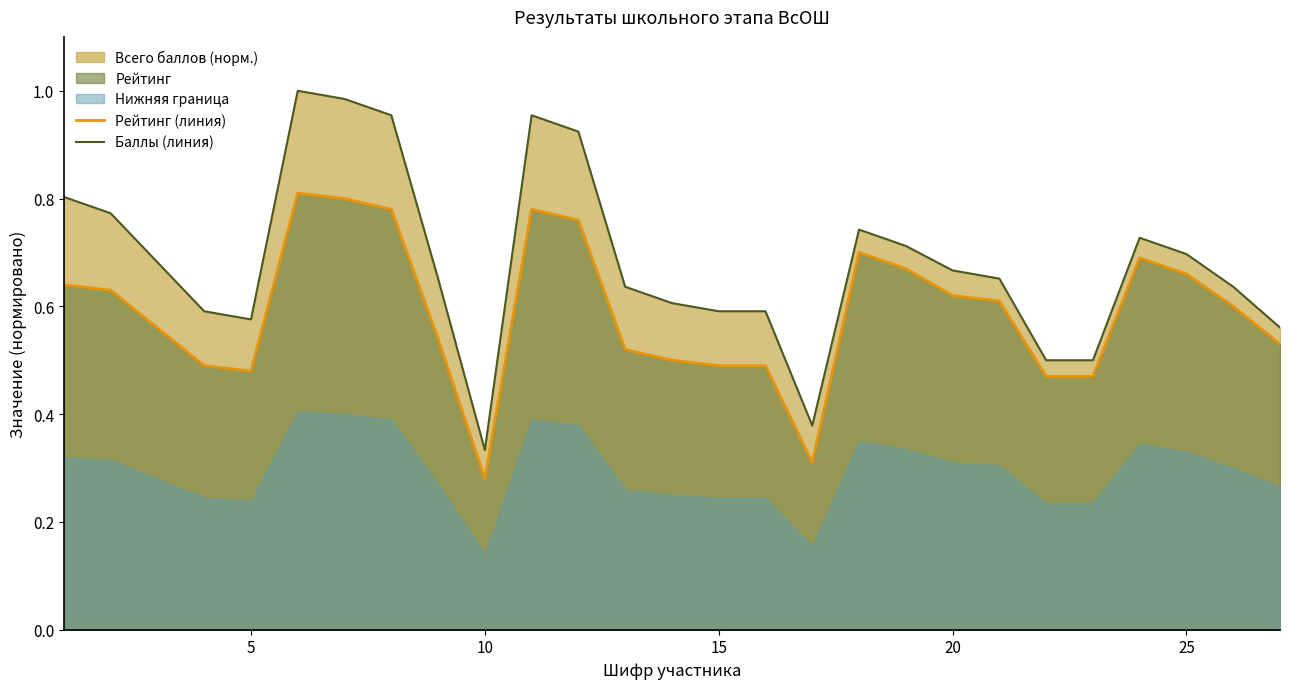

True or false: Баллы (линия) and Рейтинг (линия) intersect in this chart.

False